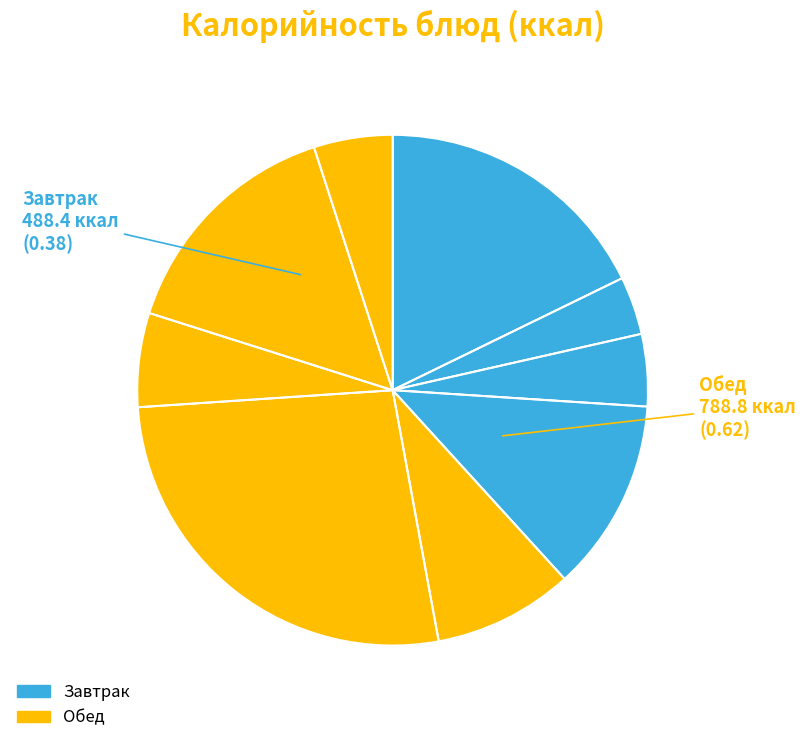

Is there a majority slice in this chart?

No